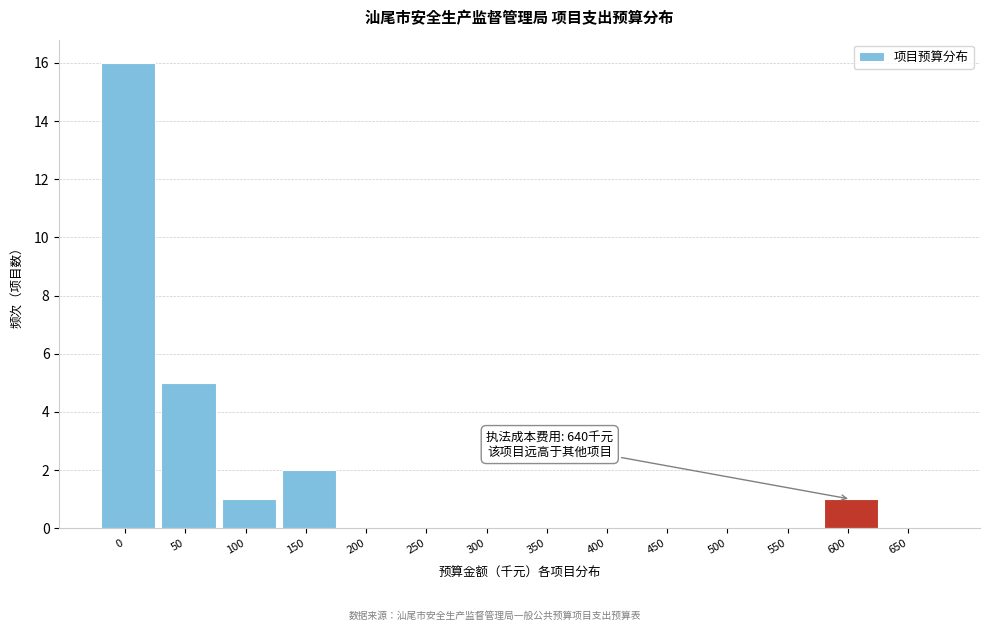

Reading left to right, extract all data points from this chart.

0=16	50=5	100=1	150=2	200=0	250=0	300=0	350=0	400=0	450=0	500=0	550=0	600=1	650=0